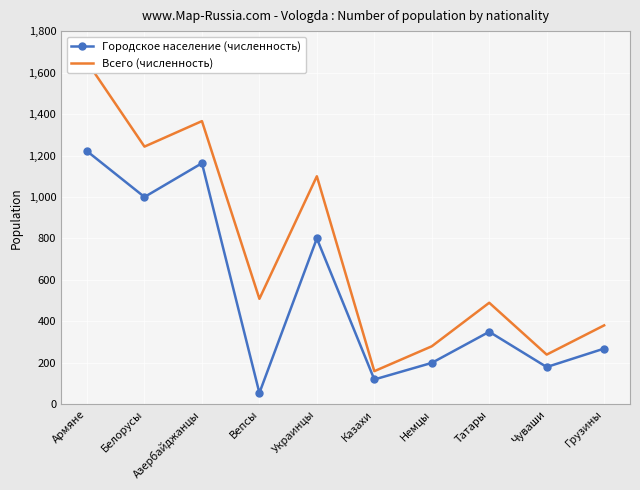

How many lines are shown in the chart?

2